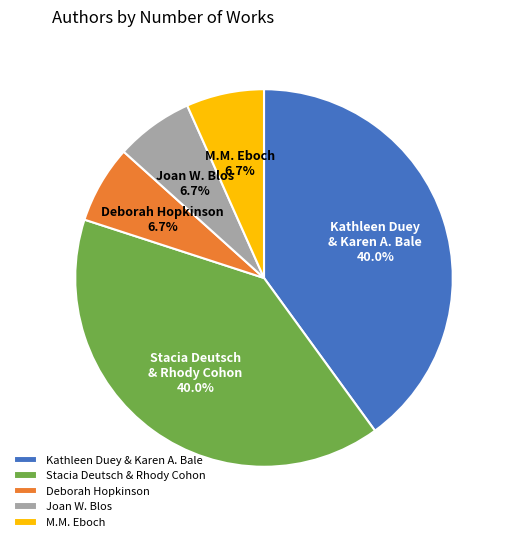

Does any single category account for the majority?

No